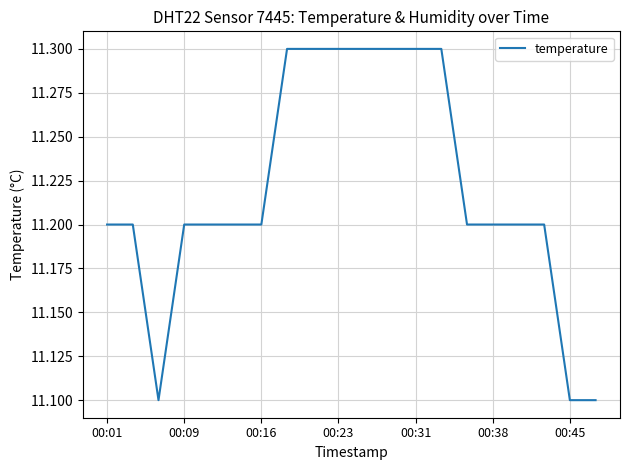

Reading left to right, list all the values displayed in this chart.

11.2	11.2	11.1	11.2	11.2	11.2	11.2	11.3	11.3	11.3	11.3	11.3	11.3	11.3	11.2	11.2	11.2	11.2	11.1	11.1